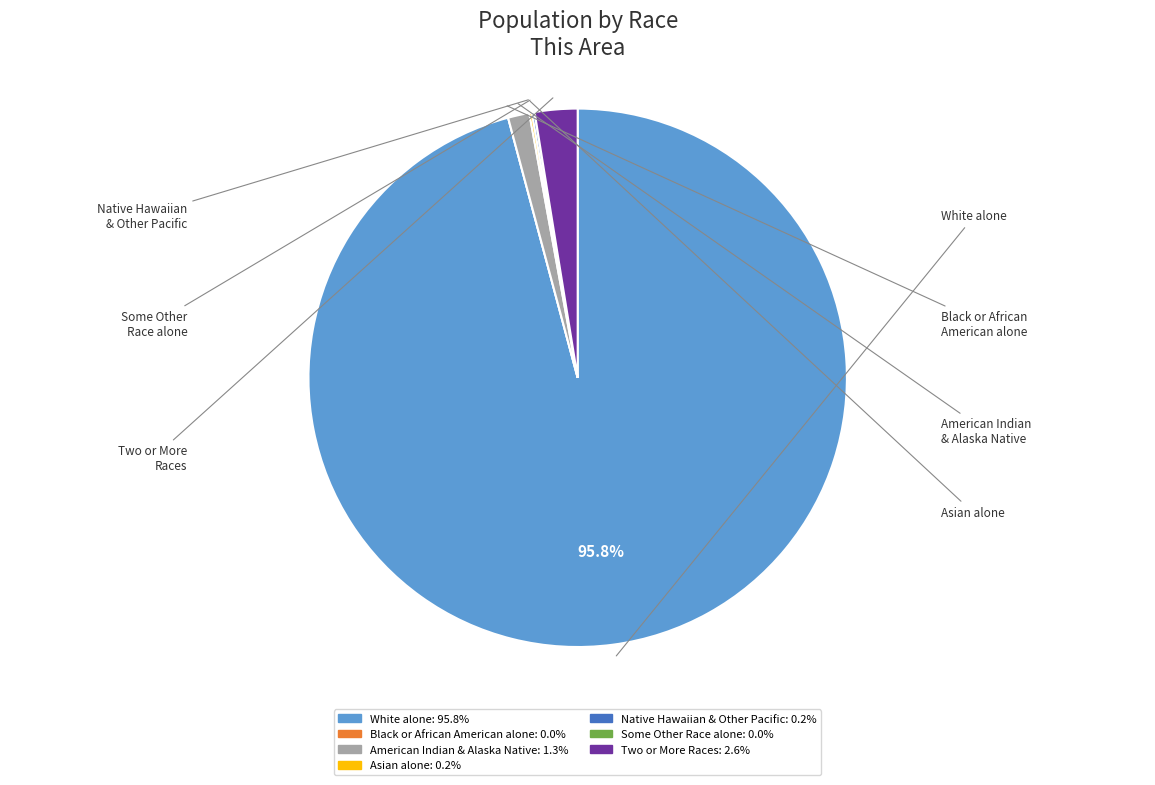

Which category accounts for the majority?

White alone